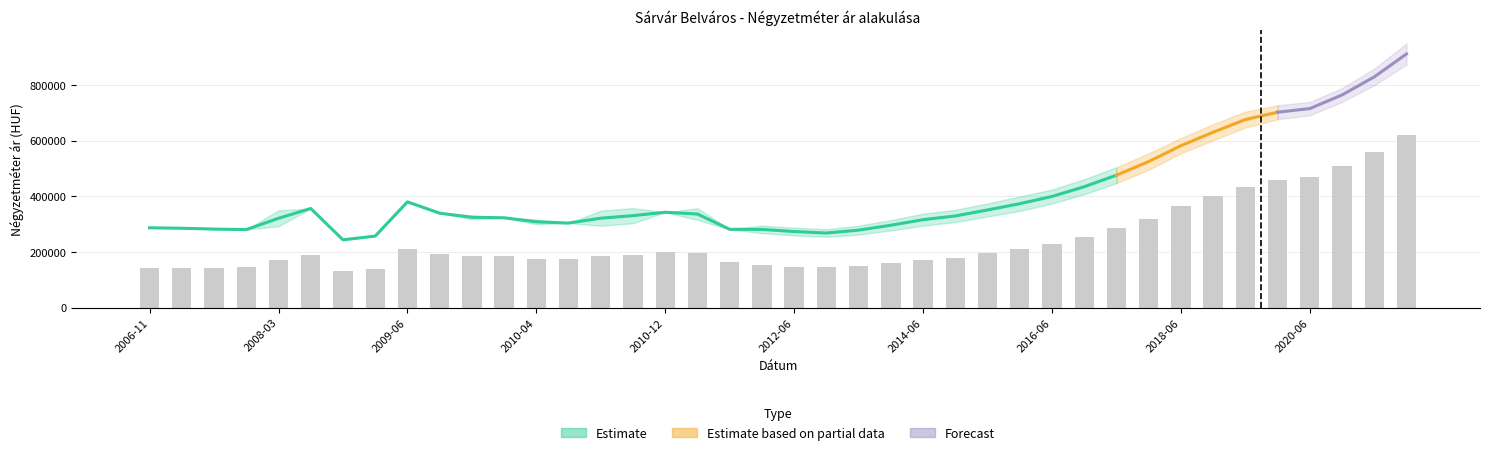

What is the label of the 20th bar from the left?

2012-01